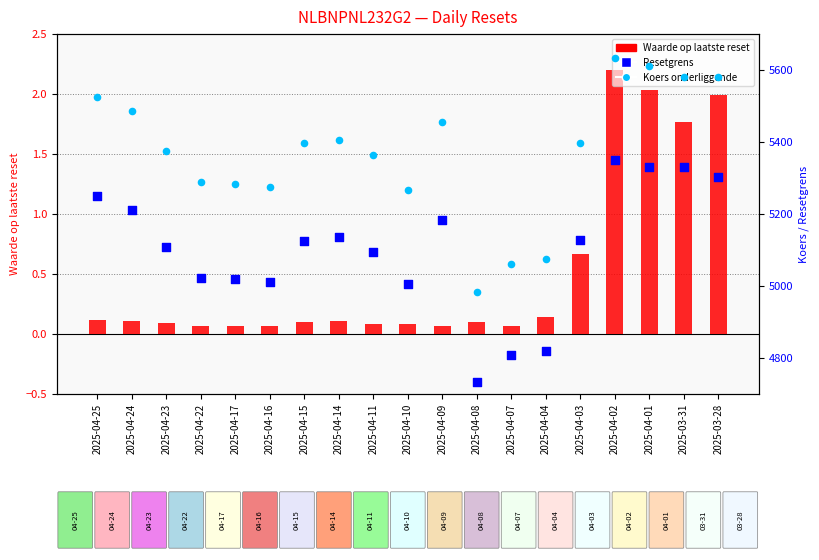

At how many categories does at least one series exceed 4004?

19